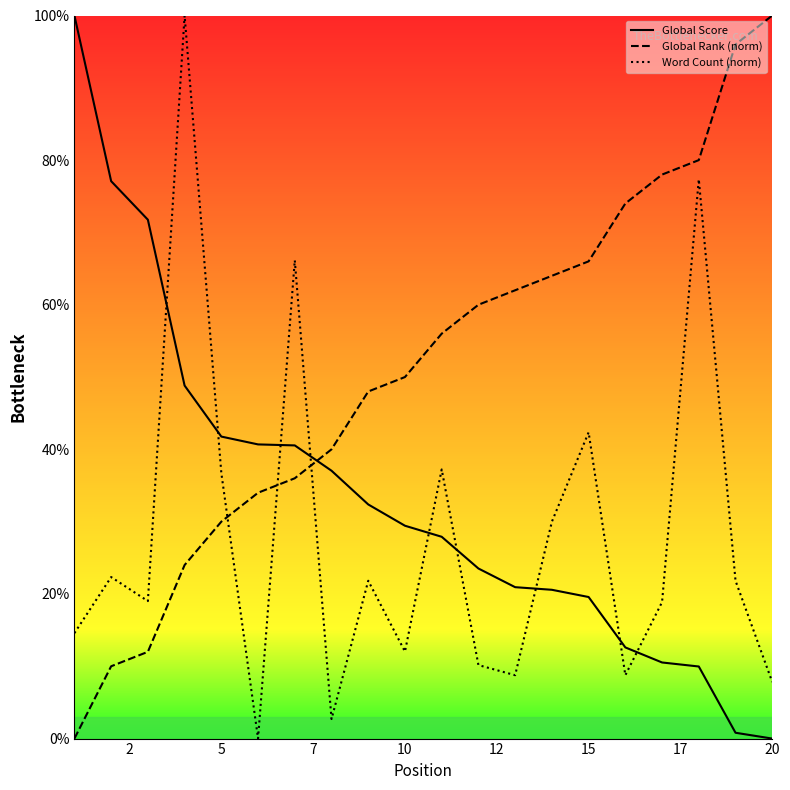

At 5, list the series in order from smallest to largest.

Global Rank (norm), Word Count (norm), Global Score